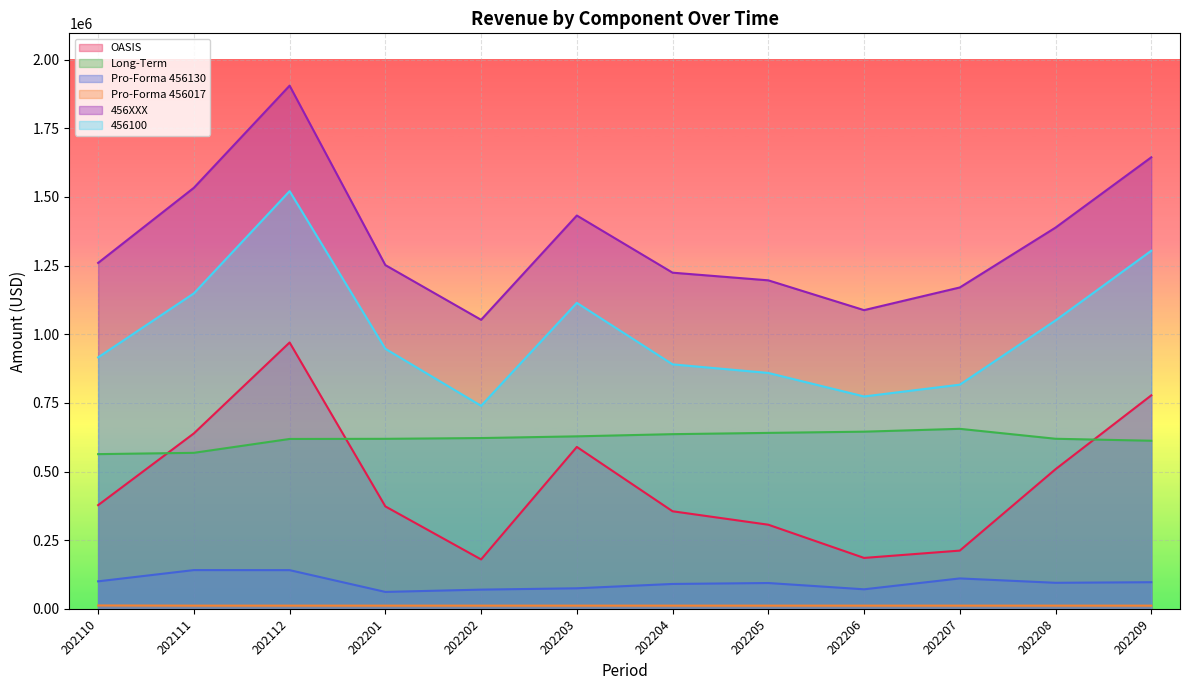

Which category has the lowest value across all series?

202111